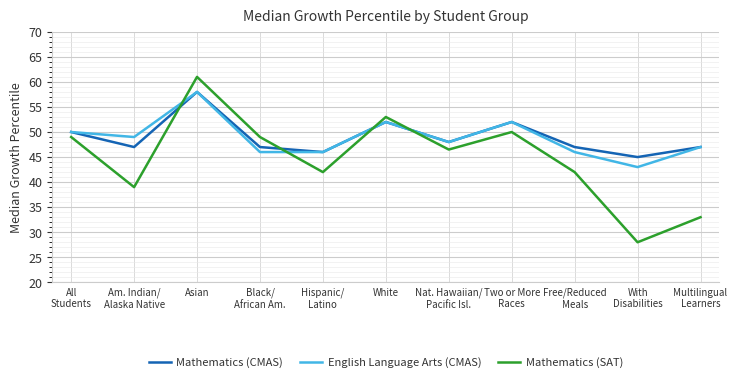

At which category does Mathematics (CMAS) reach its first local valley?

Am. Indian/
Alaska Native